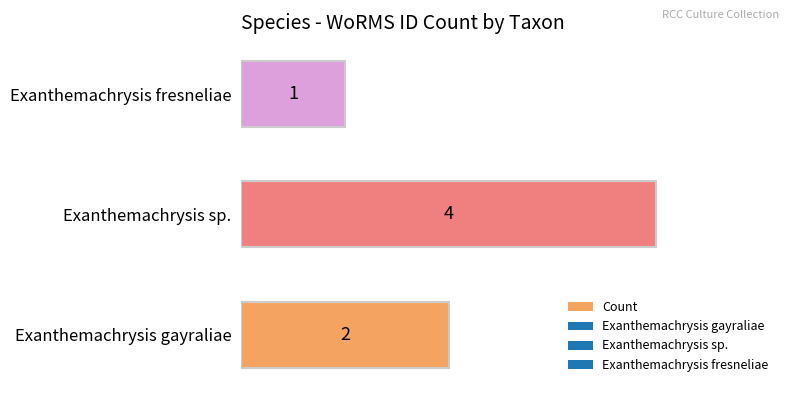

Reading top to bottom, transcribe all the data shown in this chart.

1	4	2